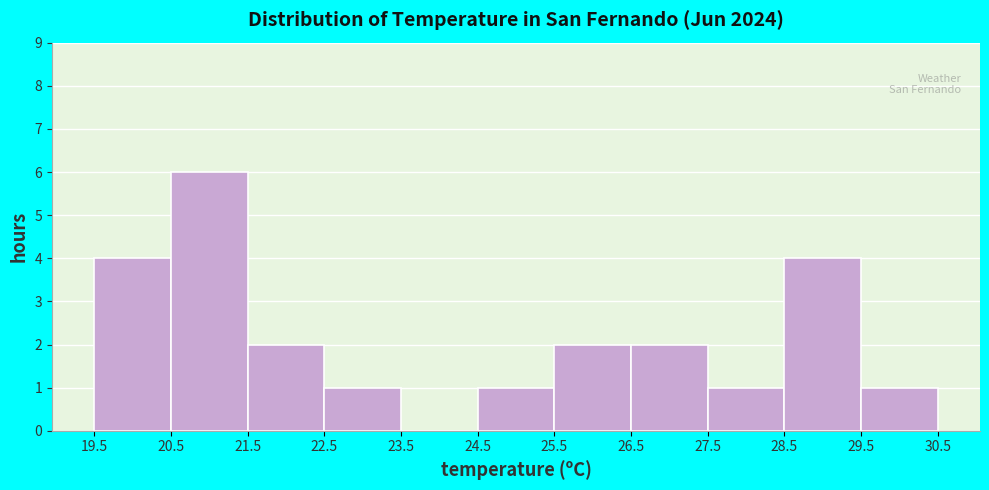

How tall is the bar that spans 22.5 to 23.5 on the x-axis? The values are not printed on the chart, so give them approximately, as read against the axis.

1